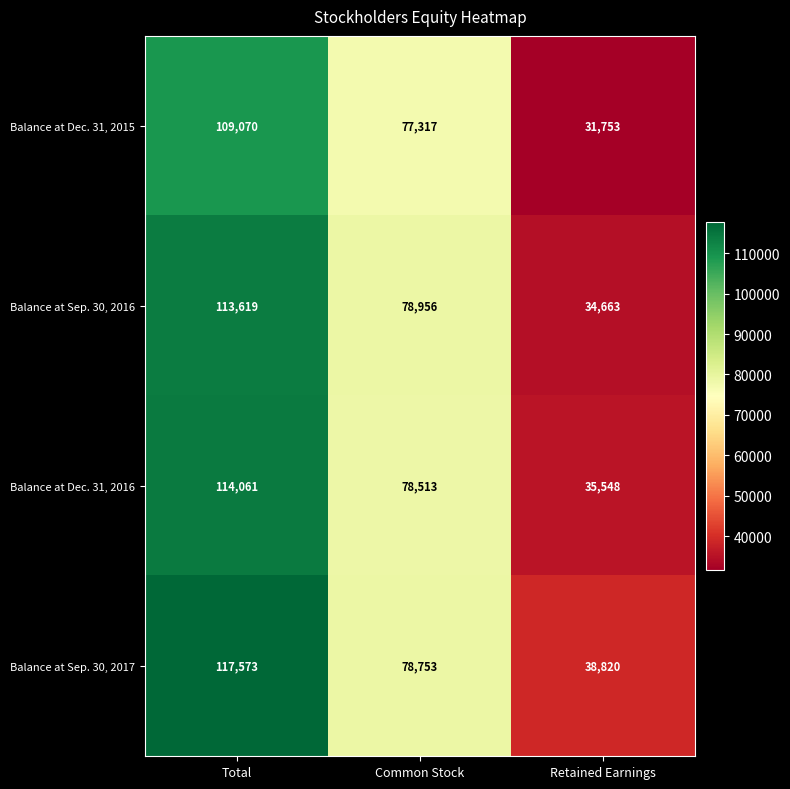

At which category does the chart reach its minimum across all series?

Retained Earnings